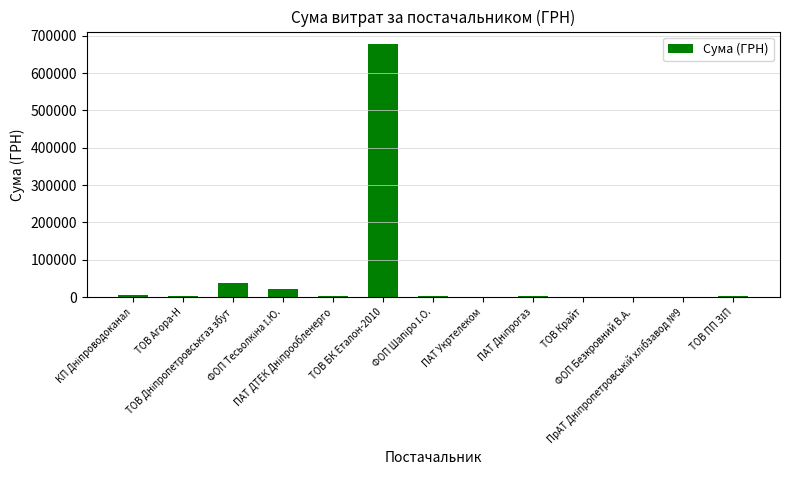

What is the sum of all values?

758694.3